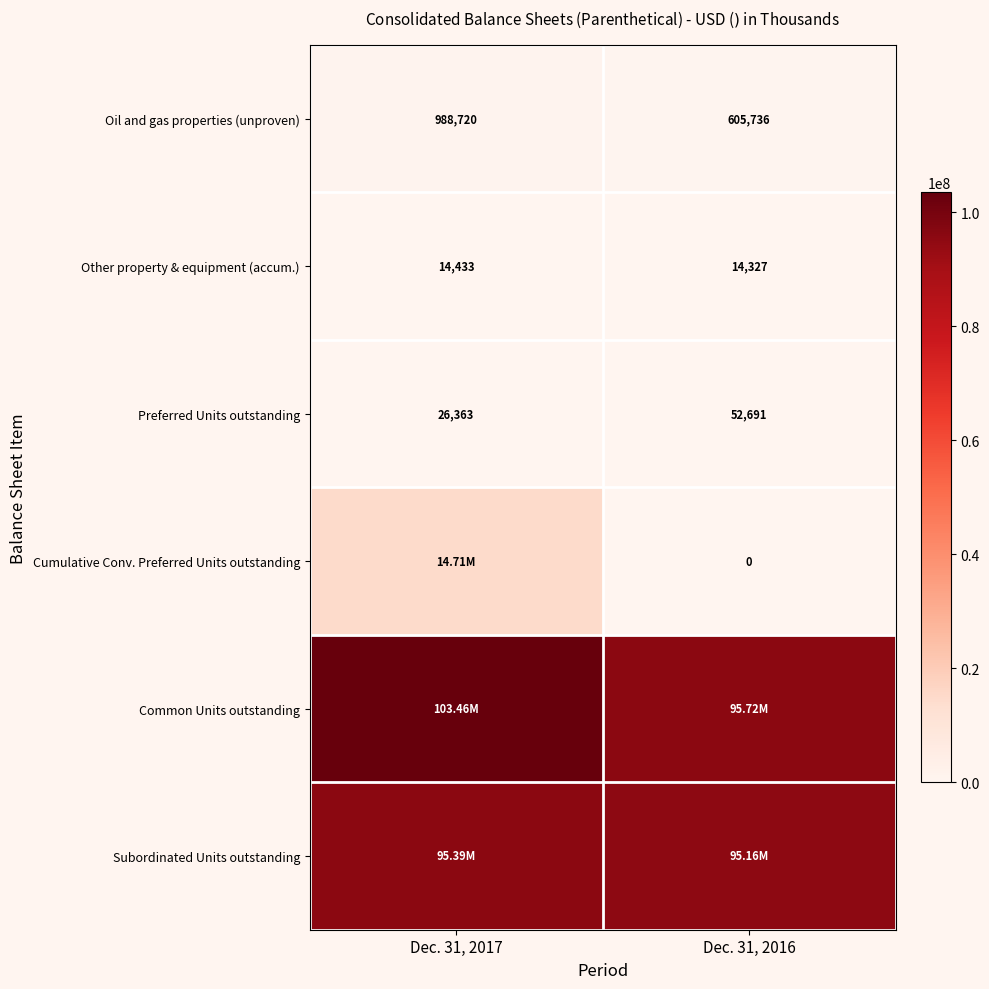

Which label corresponds to the smallest value in the chart?

Dec. 31, 2016